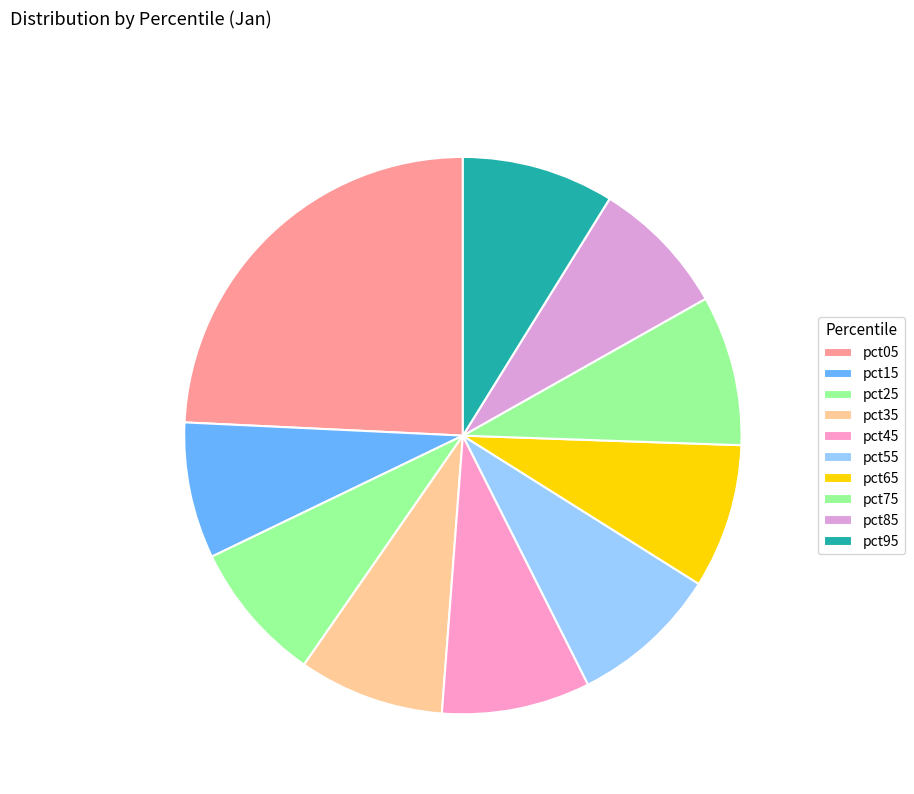

How many segments does this pie chart have?

10